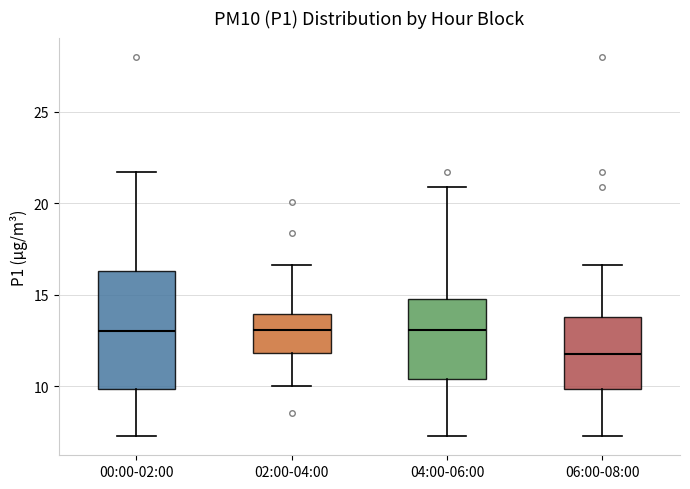

Which box is the tallest, from its lower edge to its upper edge?

00:00-02:00